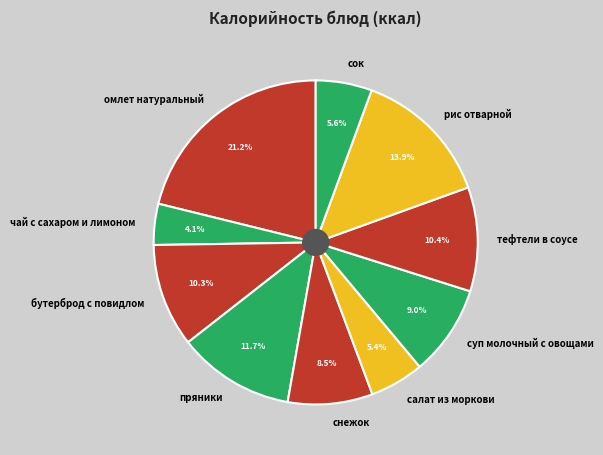

Combined, what portion of the pie is бутерброд с повидлом and снежок?

18.8%